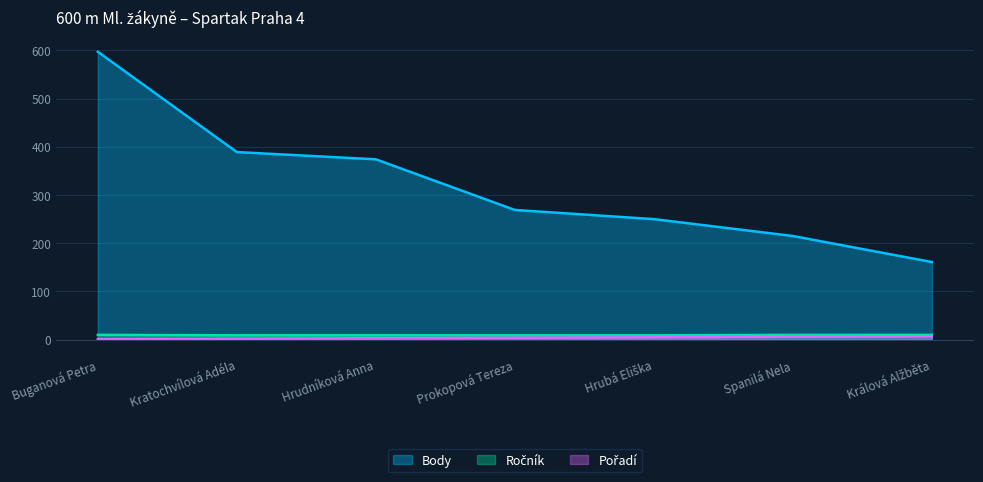

What is the spread (max minus min) of values at Kratochvílová Adéla?

387